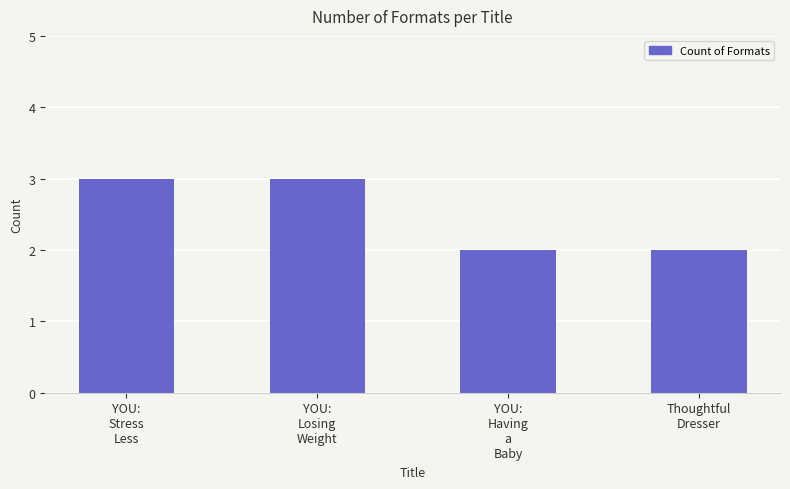

How many bars are there in total?

4